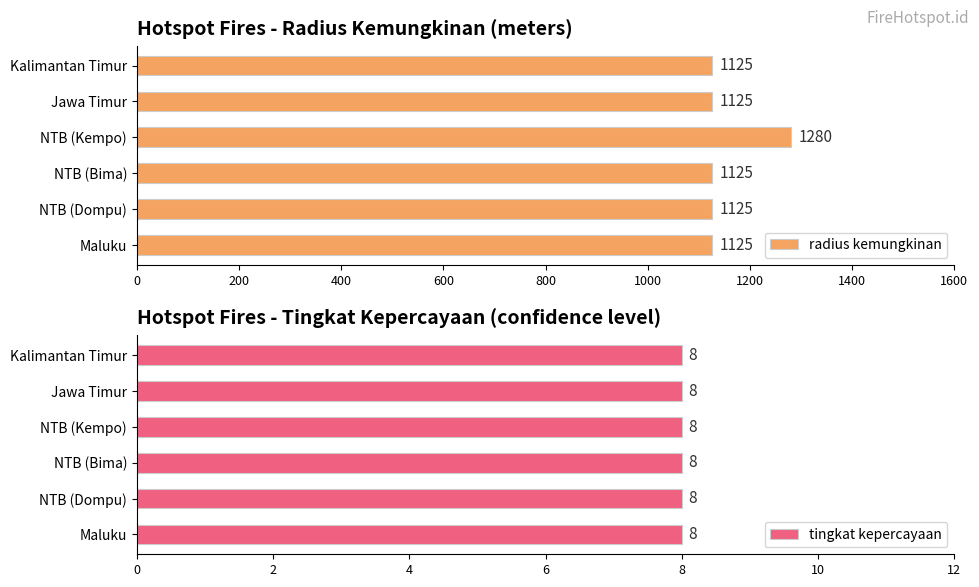

What is the minimum value for radius kemungkinan?

1125